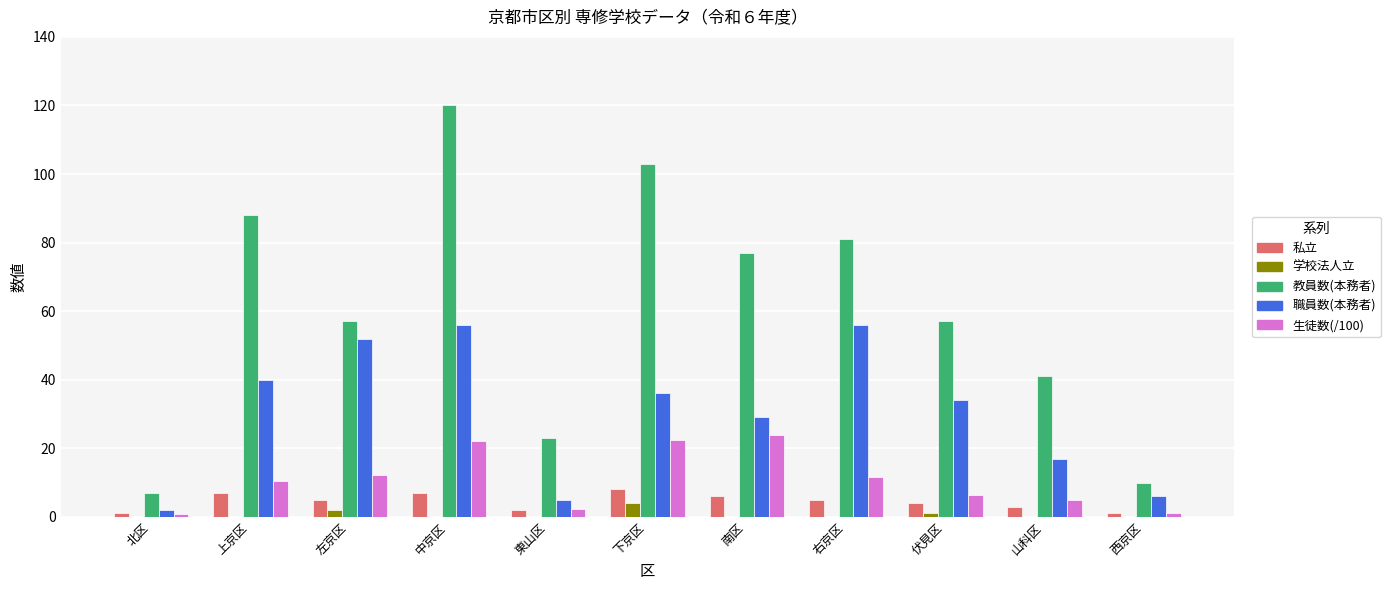

Which series has the largest range (max minus min)?

教員数(本務者)